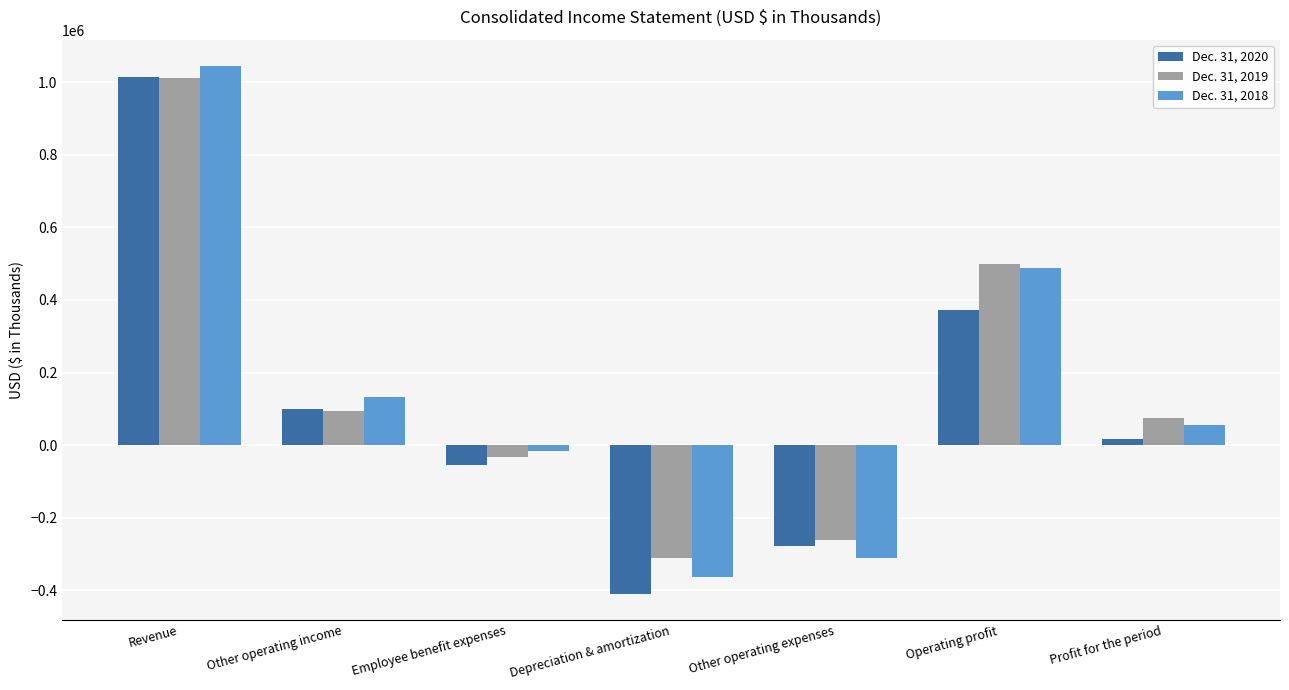

Where is Dec. 31, 2020 nearest to the value 302328?

Operating profit